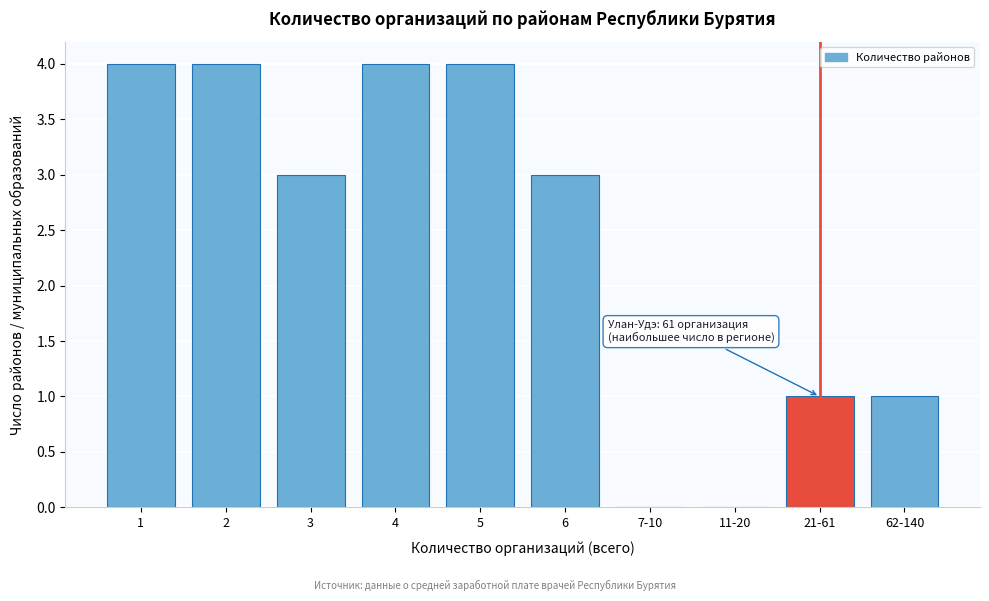

Reading left to right, list all the values displayed in this chart.

1=4	2=4	3=3	4=4	5=4	6=3	7-10=0	11-20=0	21-61=1	62-140=1